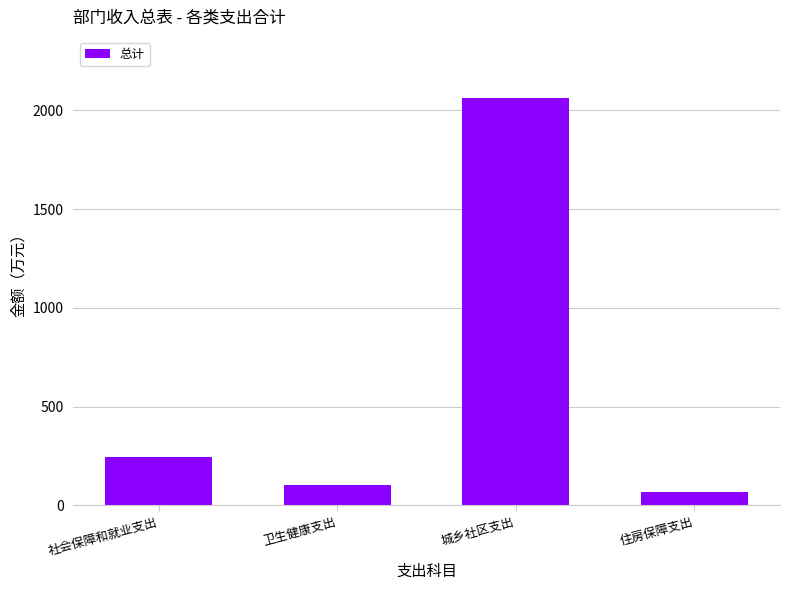

Where is the data nearest to the value 1065?

社会保障和就业支出